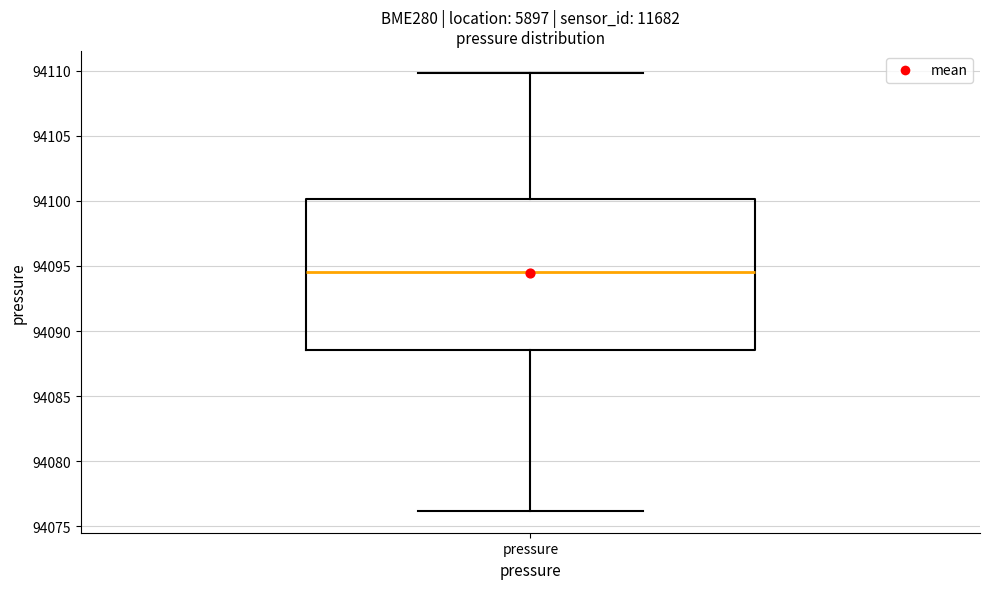

Read this box plot against the y-axis: the position of the median line, the range covered by the box, and the ends of both whiskers. The values are not printed on the chart, so give them approximately, as read against the axis.

median 94094.5, box 94088.5 to 94100.0, whiskers 94076.0 to 94110.0